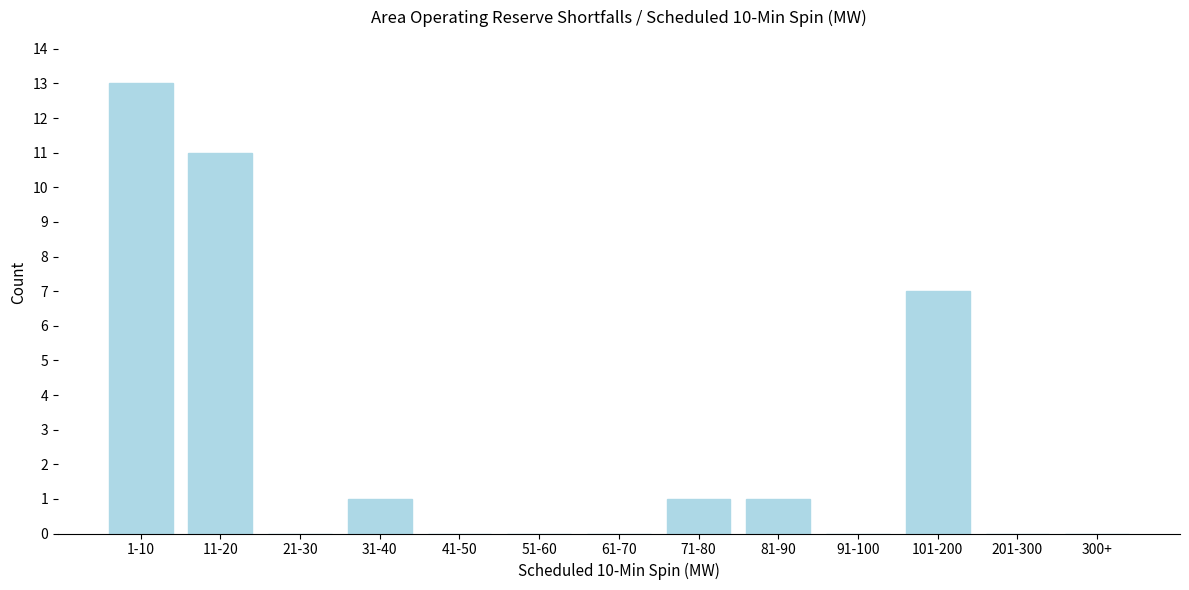

Reading left to right, extract all data points from this chart.

1-10=13	11-20=11	21-30=0	31-40=1	41-50=0	51-60=0	61-70=0	71-80=1	81-90=1	91-100=0	101-200=7	201-300=0	300+=0